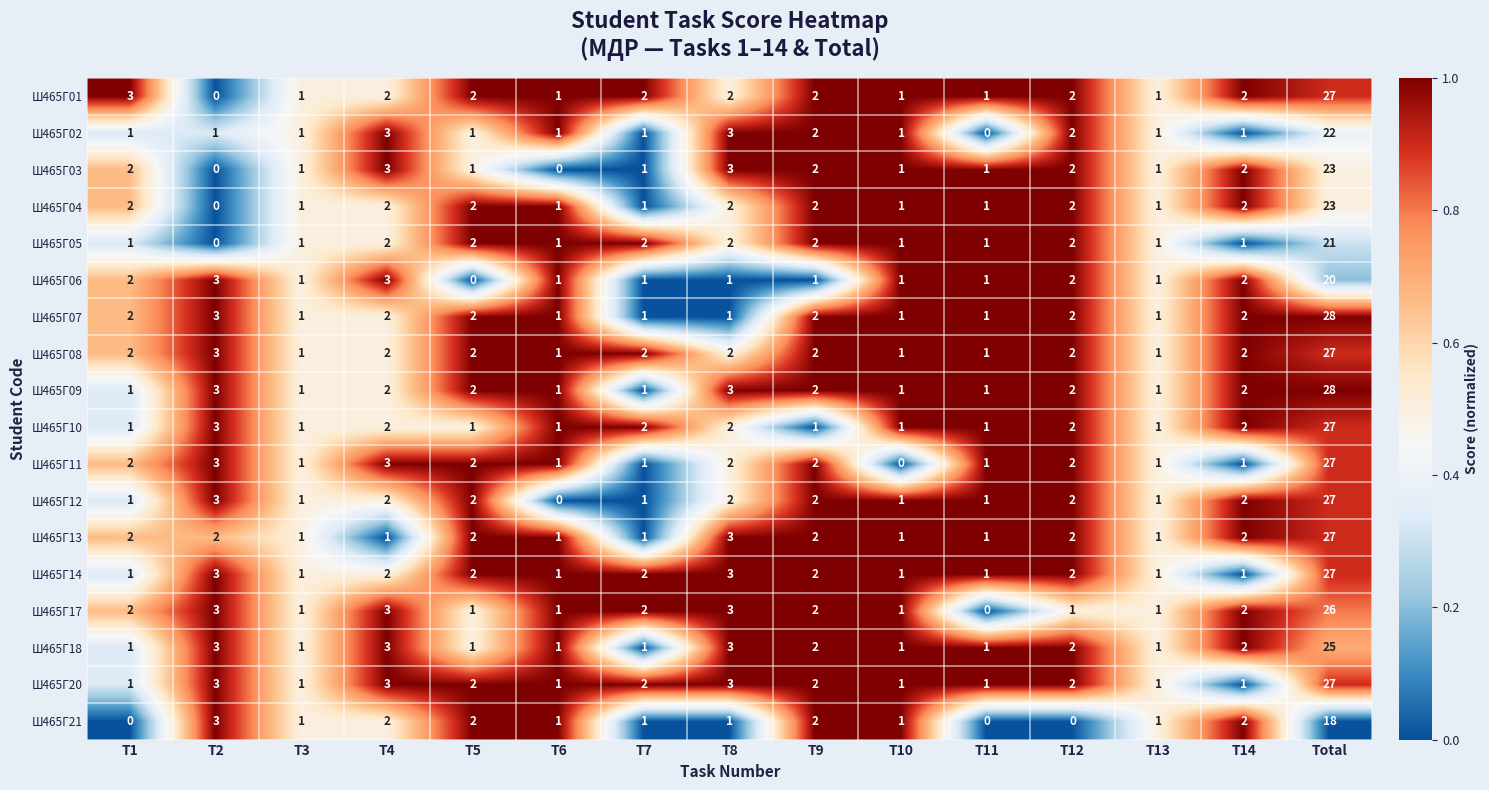

Is the value of Ш465Г12 at T1 greater than the value of Ш465Г17 at T1?

No